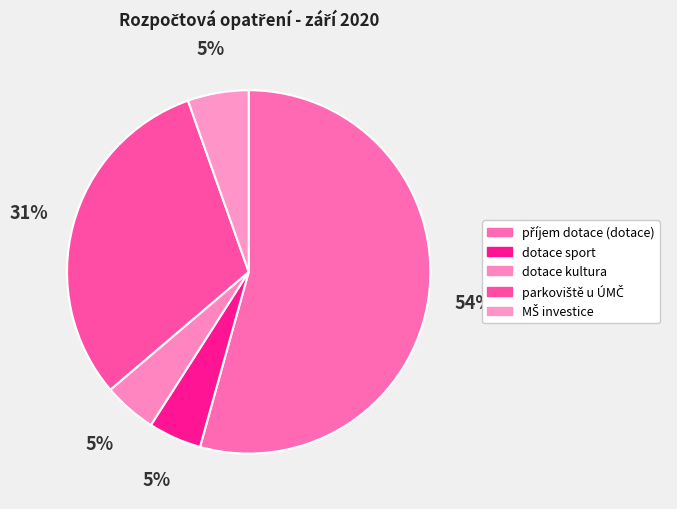

Is the sum of parkoviště u ÚMČ and příjem dotace (dotace) greater than half?

Yes